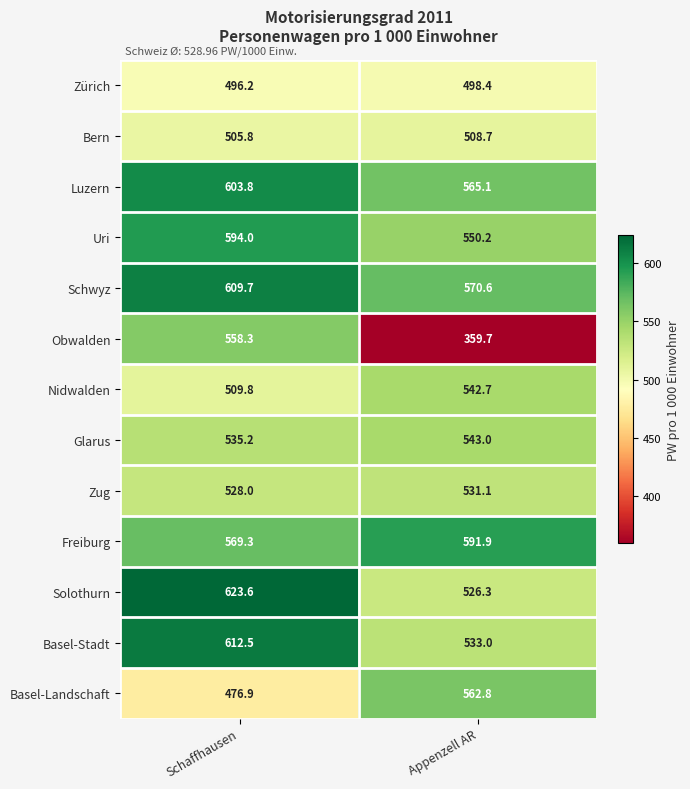

How many categories are shown in the chart?

2